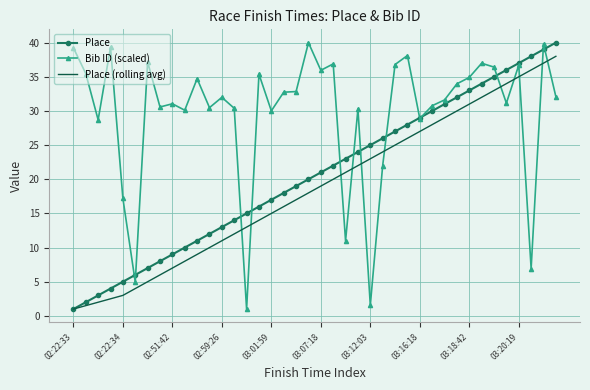

List the series in order of their overall mean, lowest first.

Place (rolling avg), Place, Bib ID (scaled)